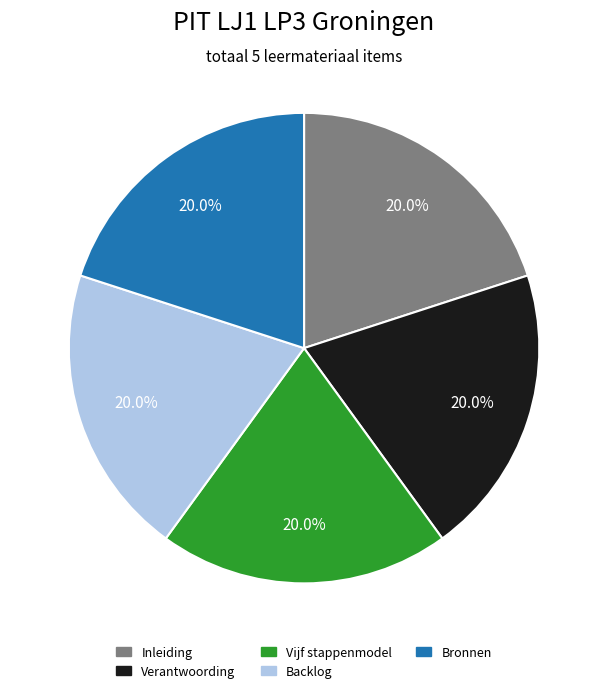

Does Vijf stappenmodel account for over 50% of the chart?

No